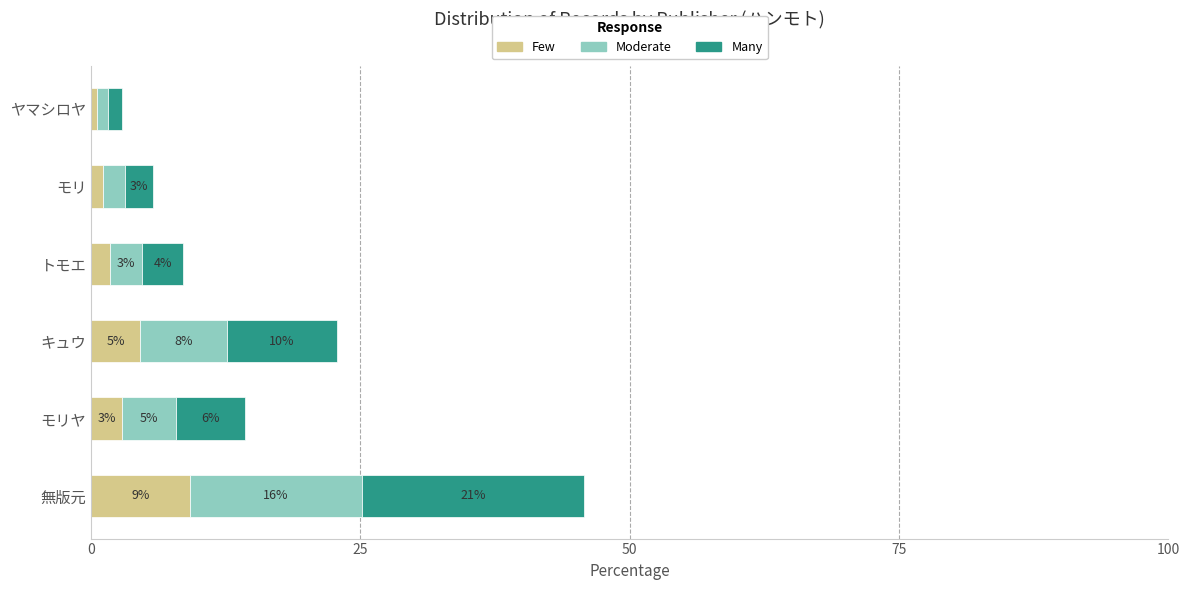

What is the difference between the maximum and second lowest values in the Few series?

8.0